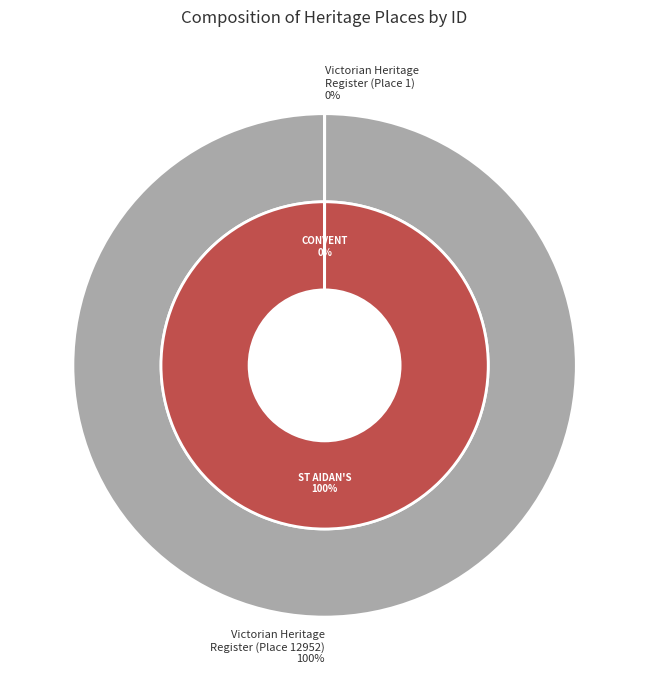

What percentage is NOT represented by FORMER CONVENT OF THE GOOD SHEPHERD?

100.0%